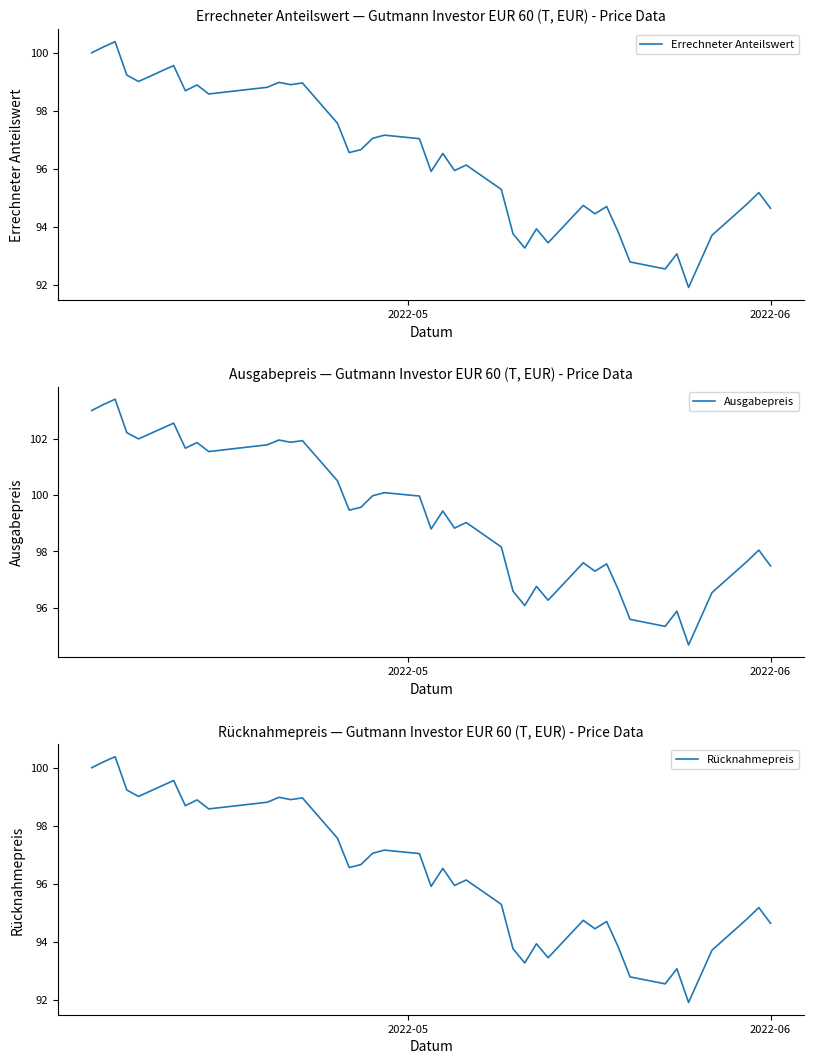

Which series has the widest spread of values?

Ausgabepreis